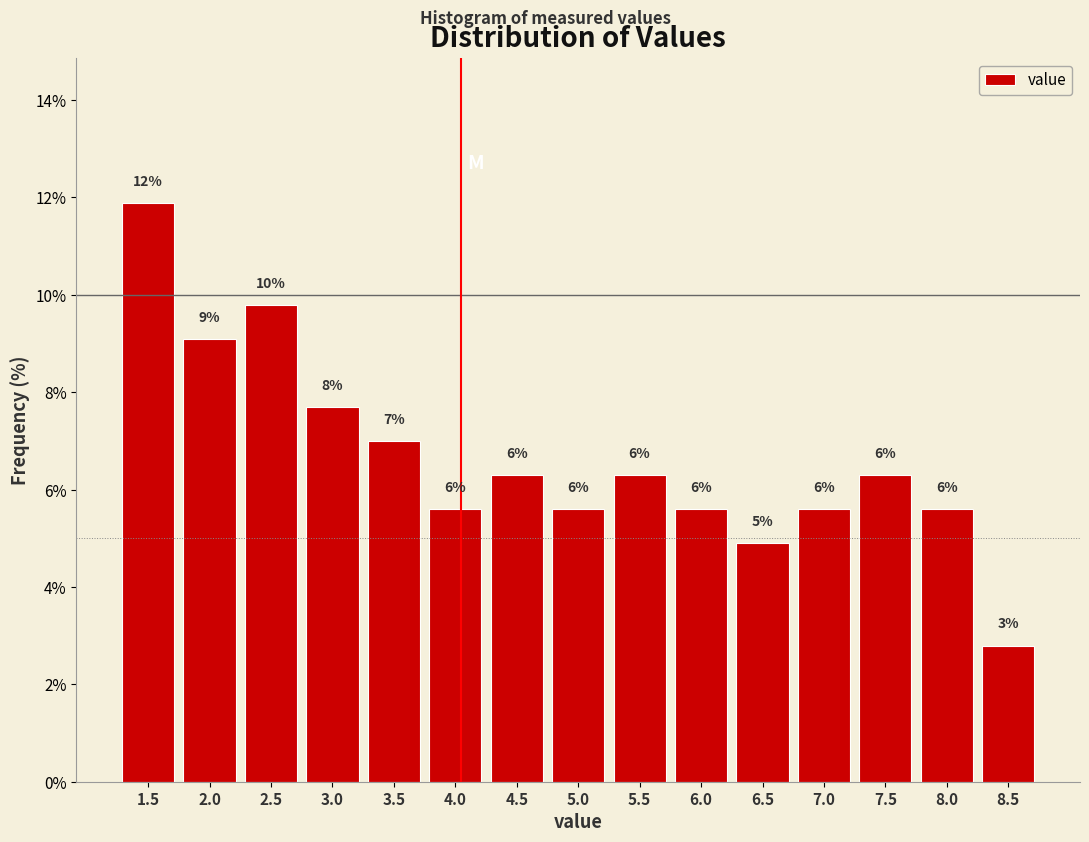

How many bars are there in total?

15